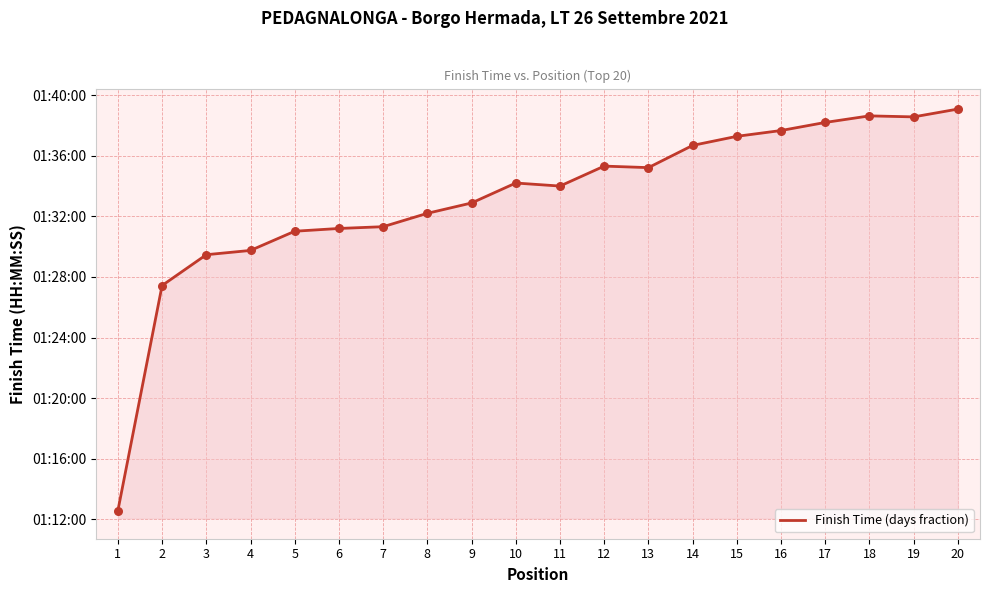

What is the change in value from 9 to 17?

+5.3